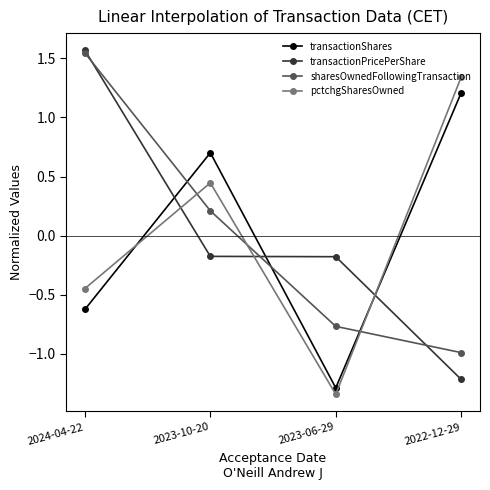

True or false: sharesOwnedFollowingTransaction has a value of 2.8 at 2024-04-22.

False